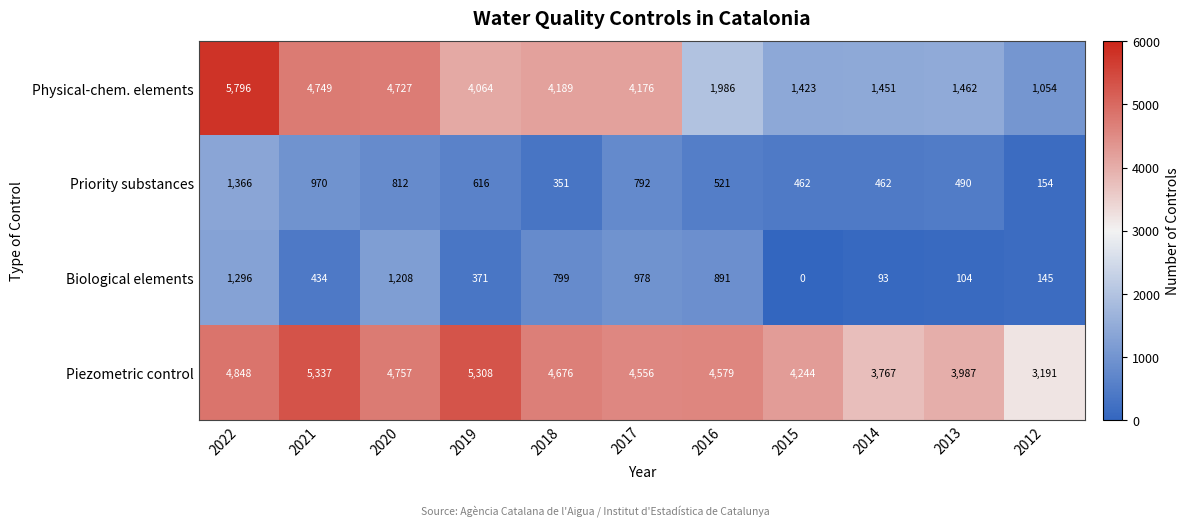

The value of Piezometric control at 2014 is 3767. True or false?

True